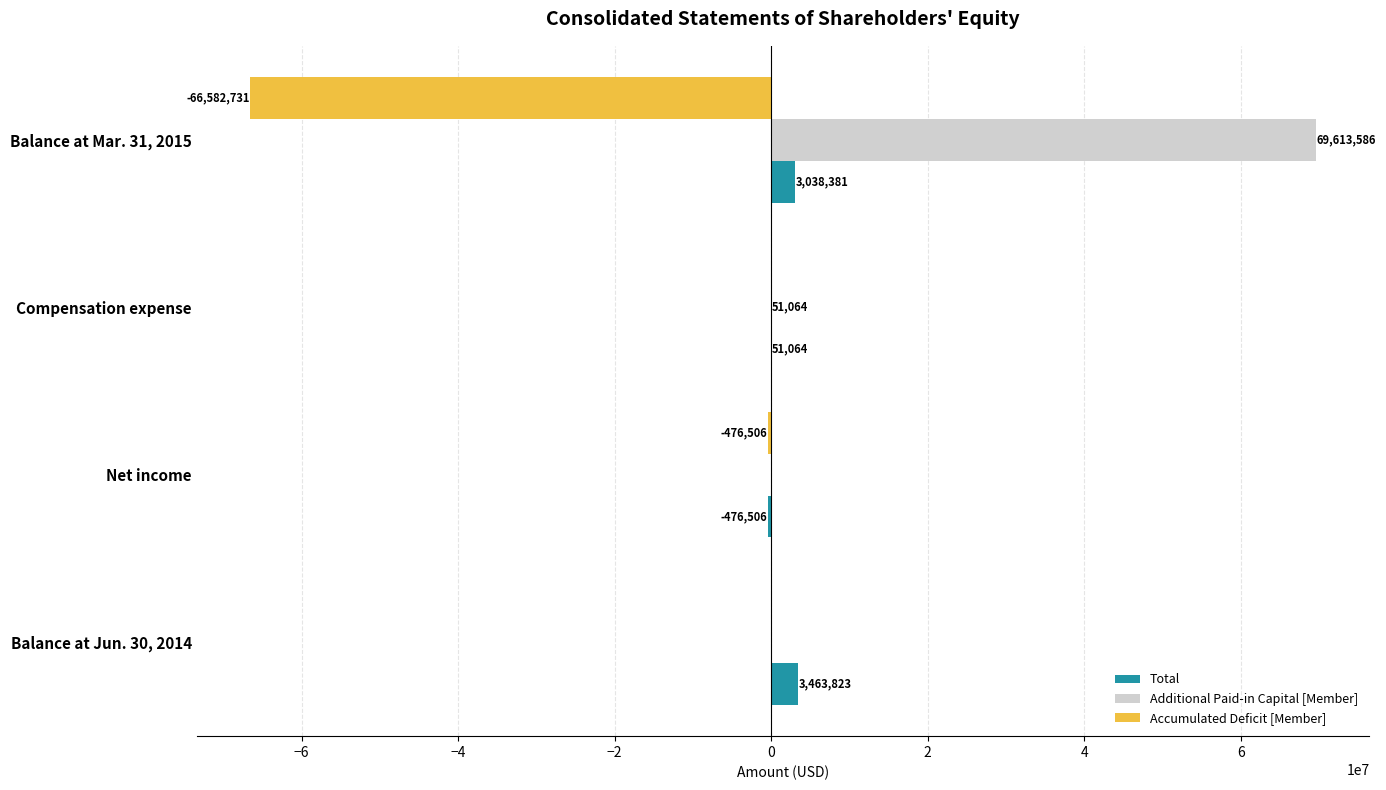

Which label corresponds to the largest value in the chart?

Balance at Mar. 31, 2015